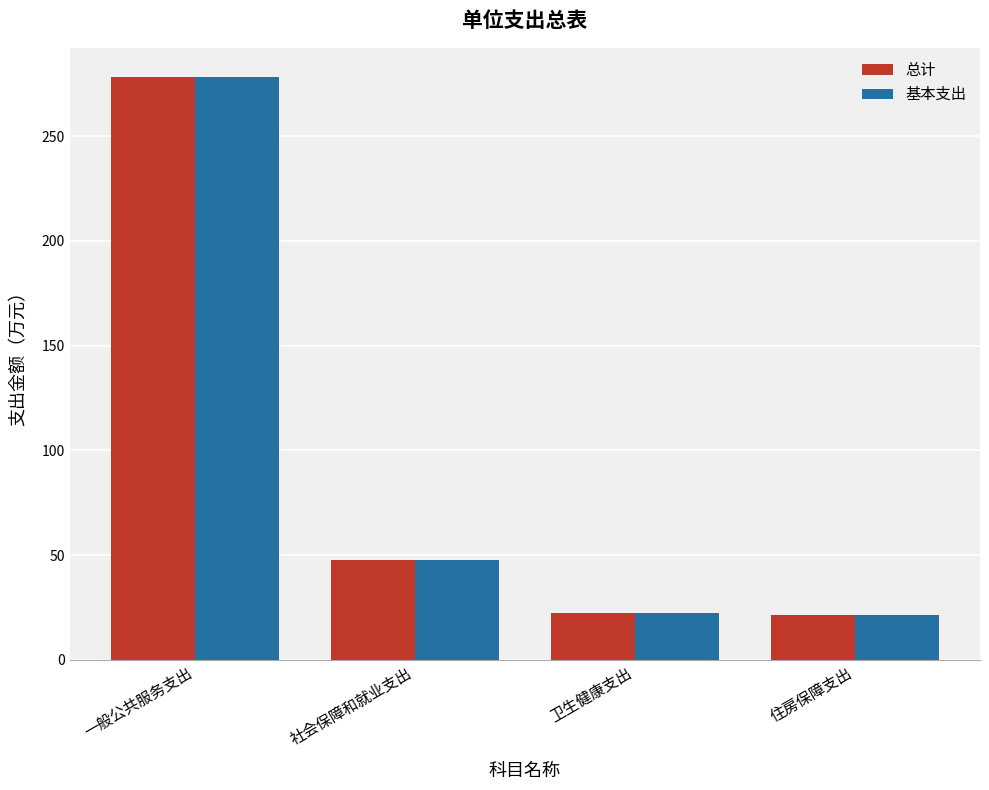

What is the sum of all 总计 values?

369.6